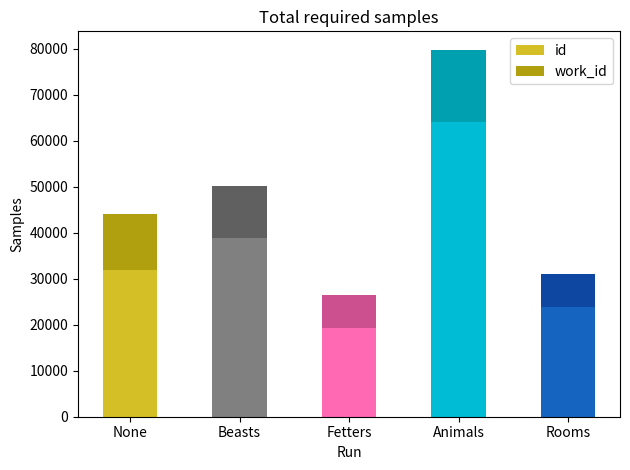

How many id values are between 23860 and 38816?

3